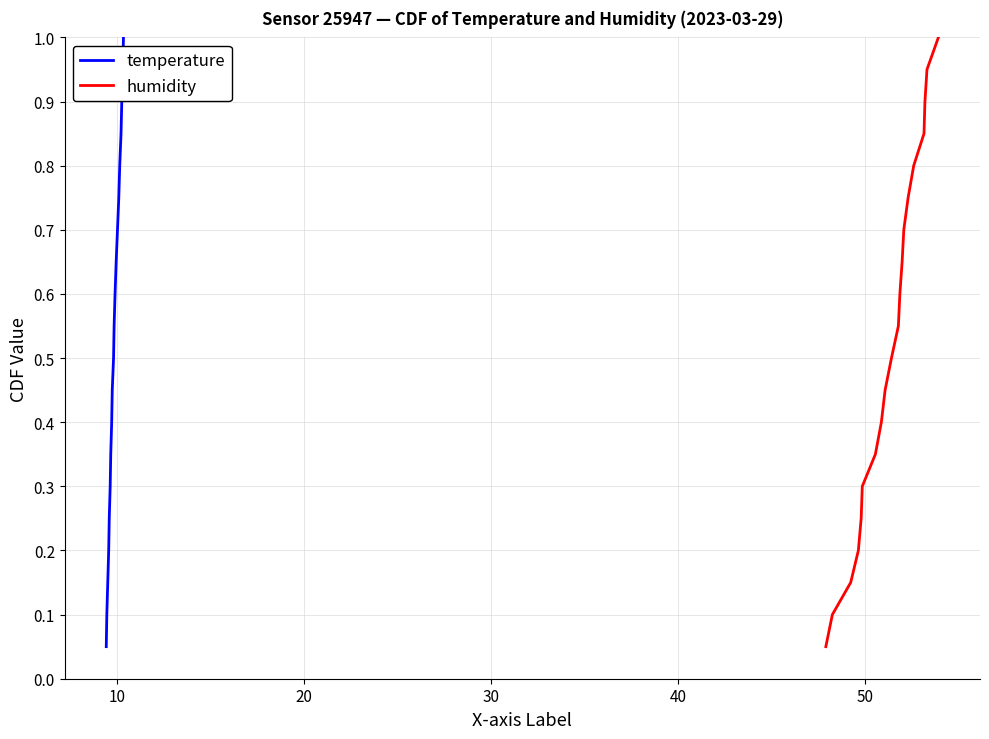

True or false: humidity and temperature intersect in this chart.

False